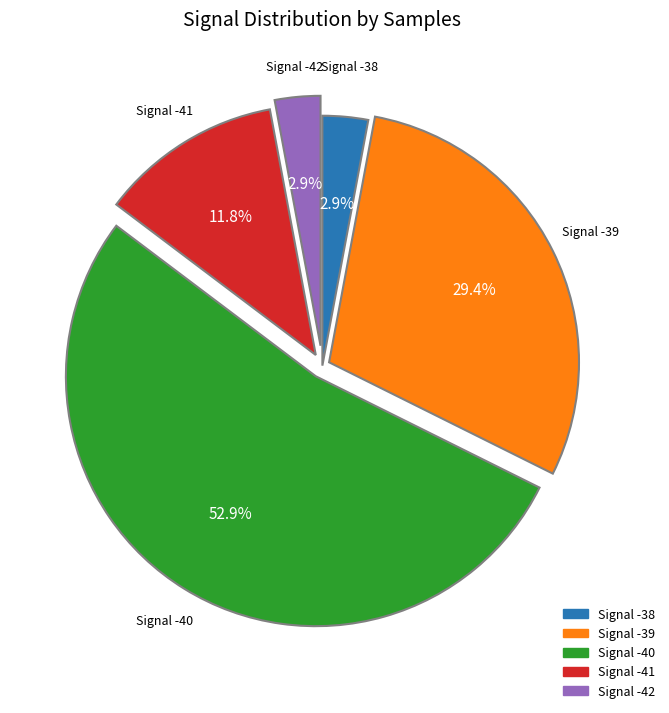

How many segments does this pie chart have?

5